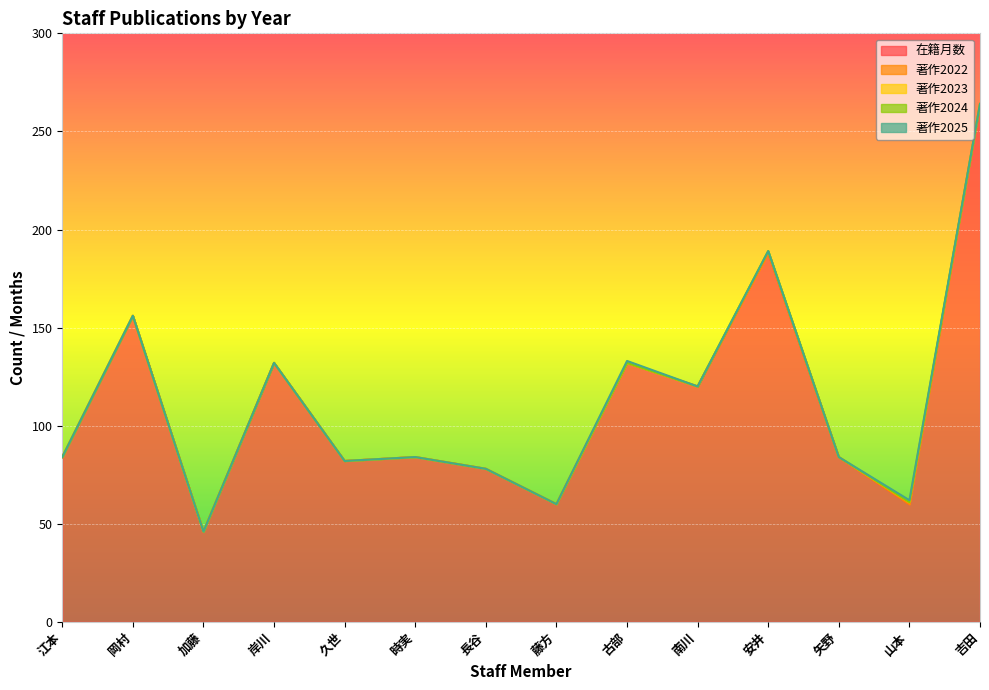

At which category is the sum across all series the highest?

吉田